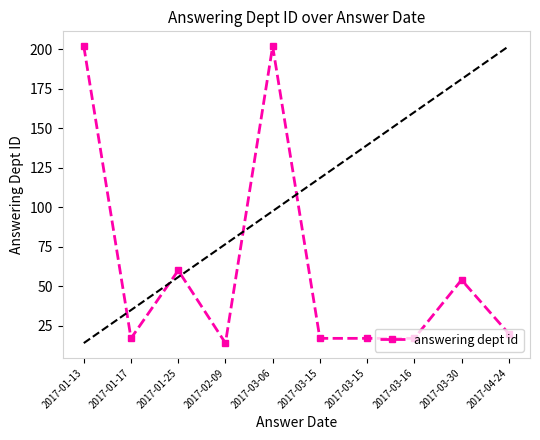

How many values are below 20?

5